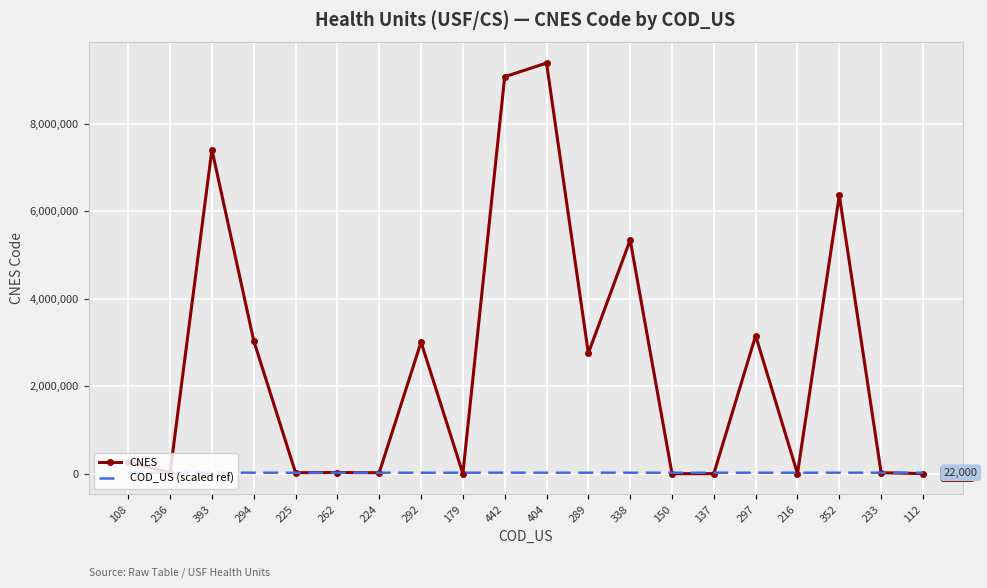

Which series has the widest spread of values?

CNES